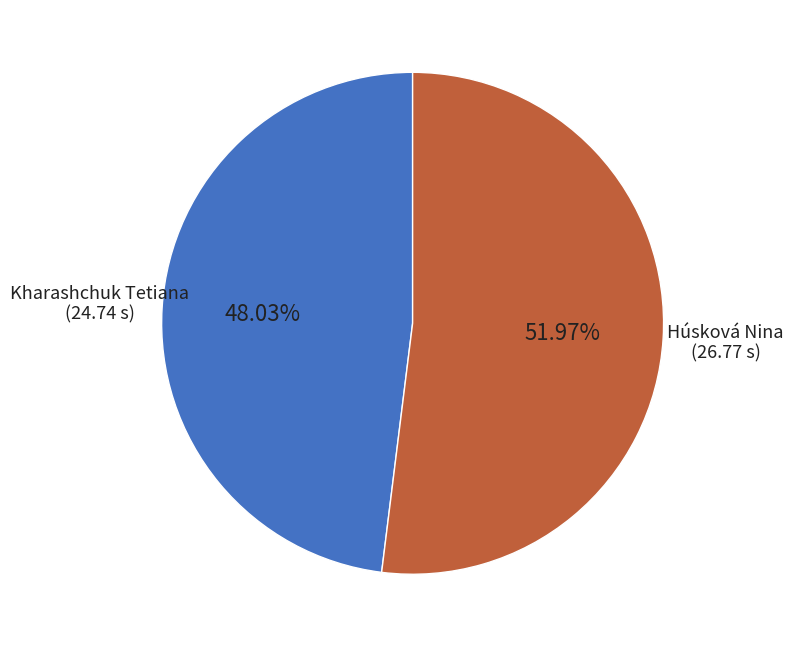

Do Húsková Nina and Kharashchuk Tetiana together represent more than half of the pie?

Yes